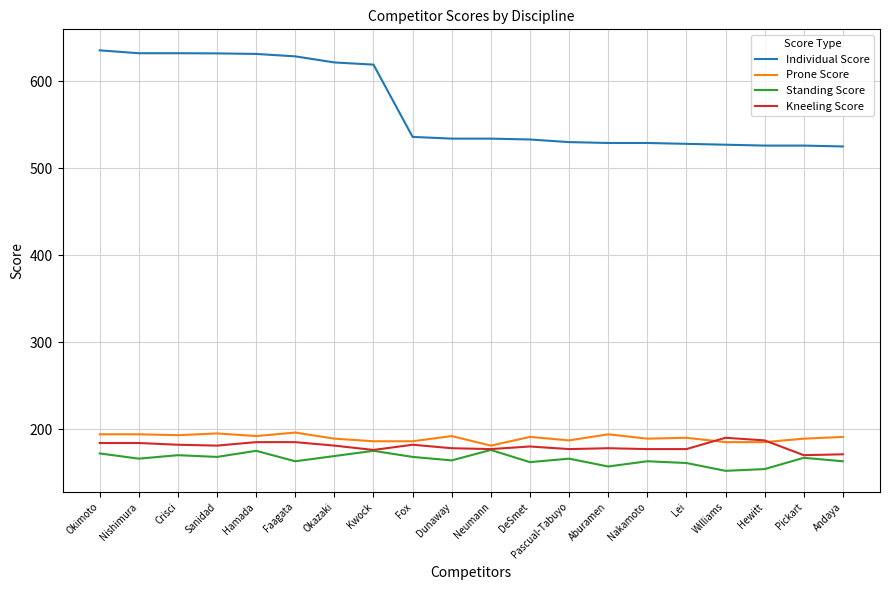

Which series has the widest spread of values?

Individual Score